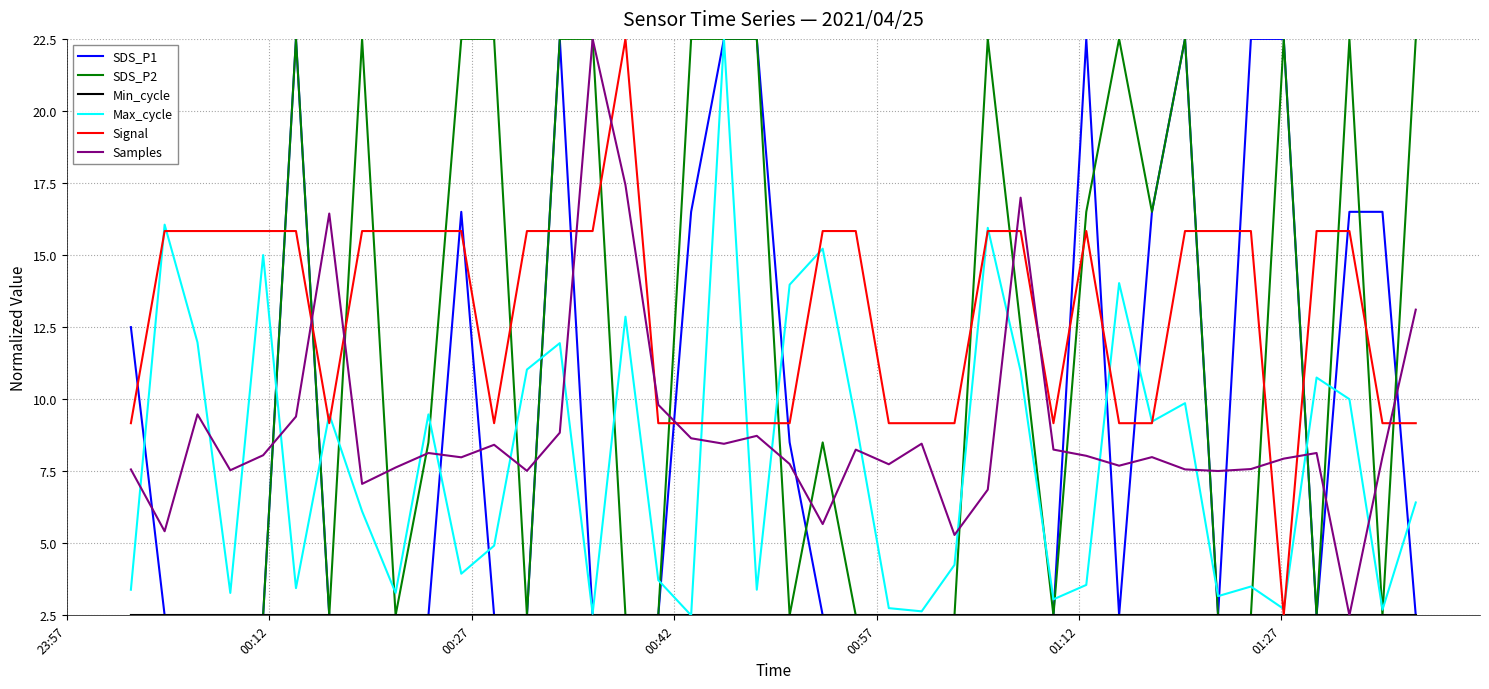

True or false: SDS_P2 has more than 1 points higher than both neighbors.

True